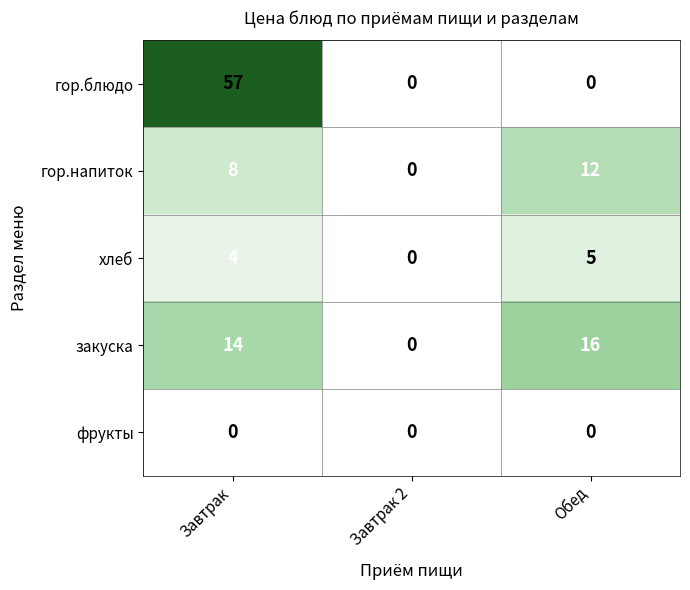

What is the greatest value displayed?

57